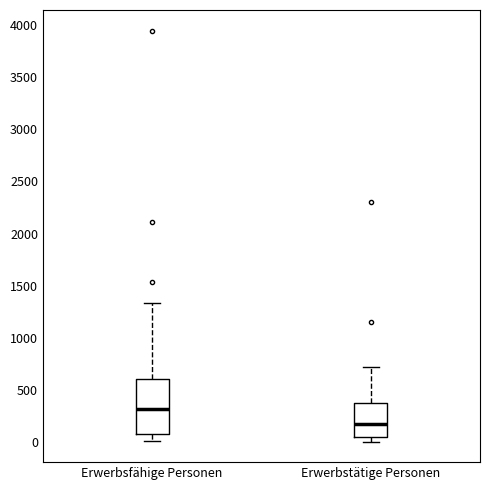

Reading left to right, transcribe this box plot: for each box, give where its median line is, the range the box spans, and where its two whiskers end, as read against the y-axis. The values are not printed on the chart, so give them approximately, as read against the axis.

Erwerbsfähige Personen: median 300, box 100 to 600, whiskers 0 to 1350
Erwerbstätige Personen: median 150, box 50 to 350, whiskers 0 to 700